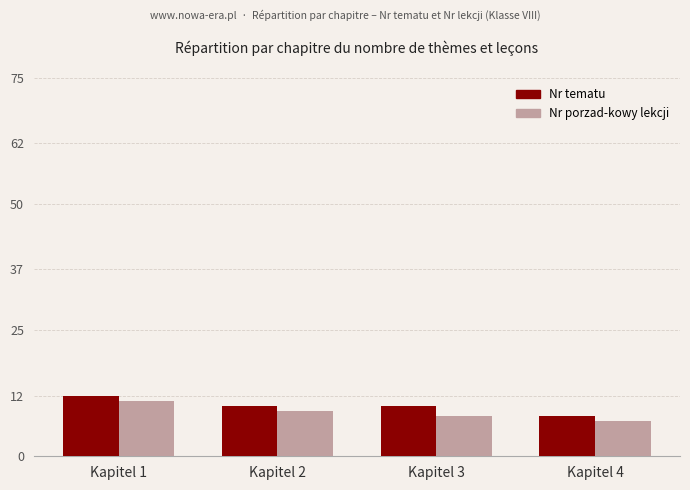

What is the spread (max minus min) of values at Kapitel 2?

1